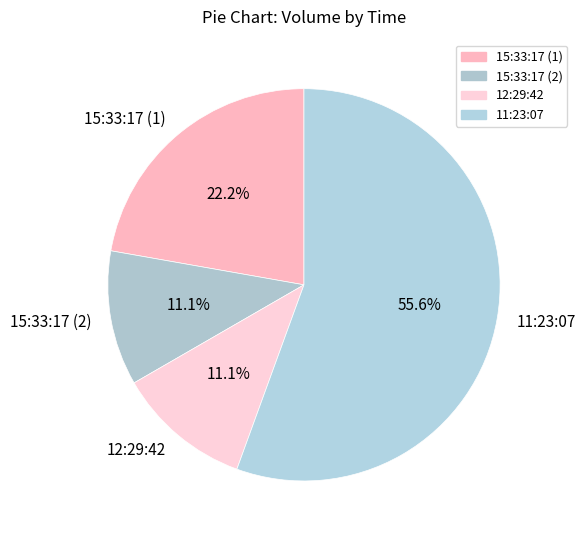

What percentage is NOT represented by 15:33:17 (1)?

77.8%